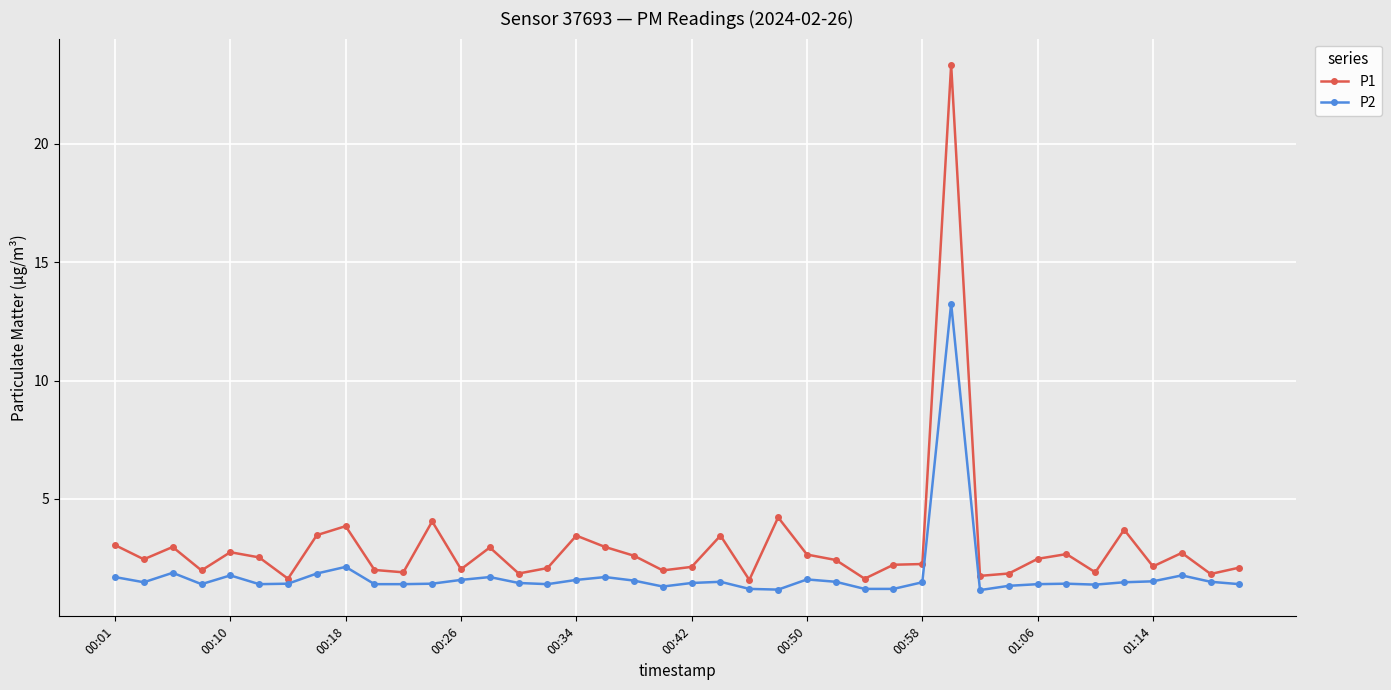

What is the lowest value of the P1 series?

1.6